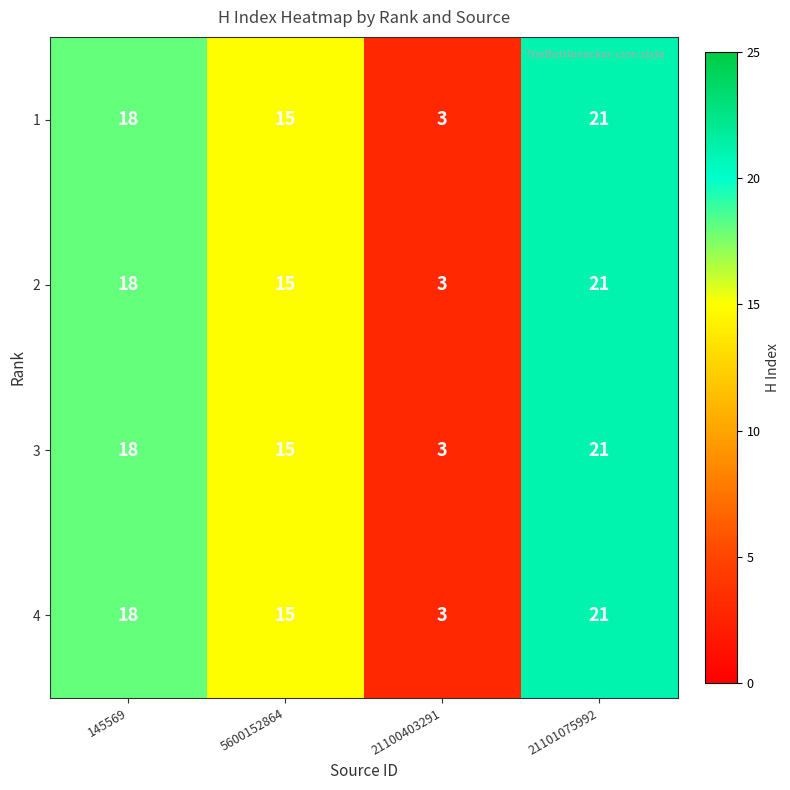

How many data points in 1 are less than 18?

2